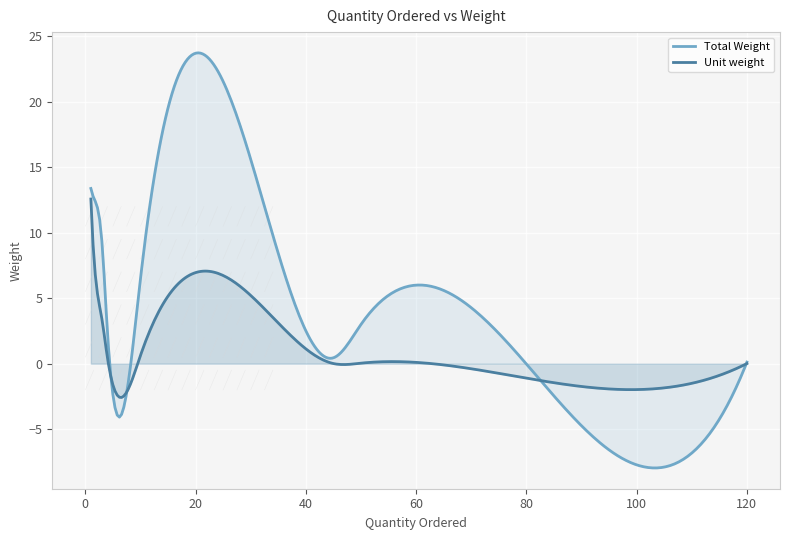

What is the label of the 16th point from the left?

45